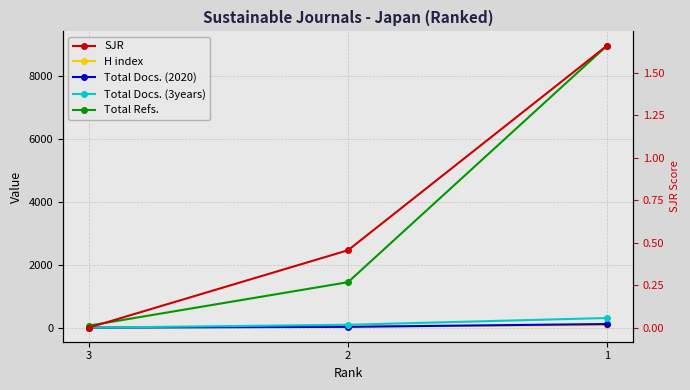

Is it true that Total Docs. (3years) equals 309.0 at 1?

True